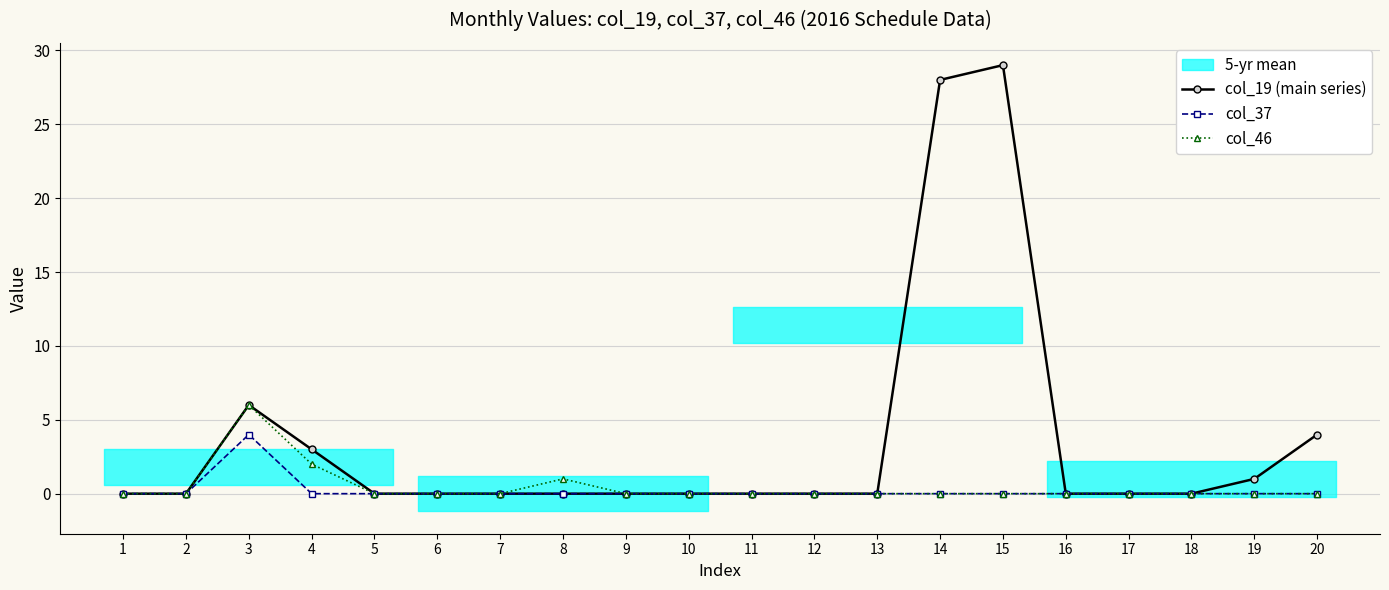

Reading right to left, transcribe all the data shown in this chart.

col_19 (main series): 20=4	19=1	18=0	17=0	16=0	15=29	14=28	13=0	12=0	11=0	10=0	9=0	8=0	7=0	6=0	5=0	4=3	3=6	2=0	1=0
col_37: 20=0	19=0	18=0	17=0	16=0	15=0	14=0	13=0	12=0	11=0	10=0	9=0	8=0	7=0	6=0	5=0	4=0	3=4	2=0	1=0
col_46: 20=0	19=0	18=0	17=0	16=0	15=0	14=0	13=0	12=0	11=0	10=0	9=0	8=1	7=0	6=0	5=0	4=2	3=6	2=0	1=0